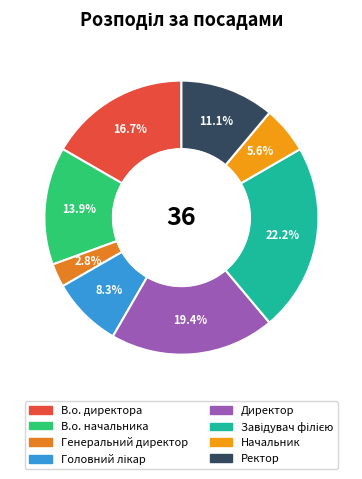

Is there a majority slice in this chart?

No